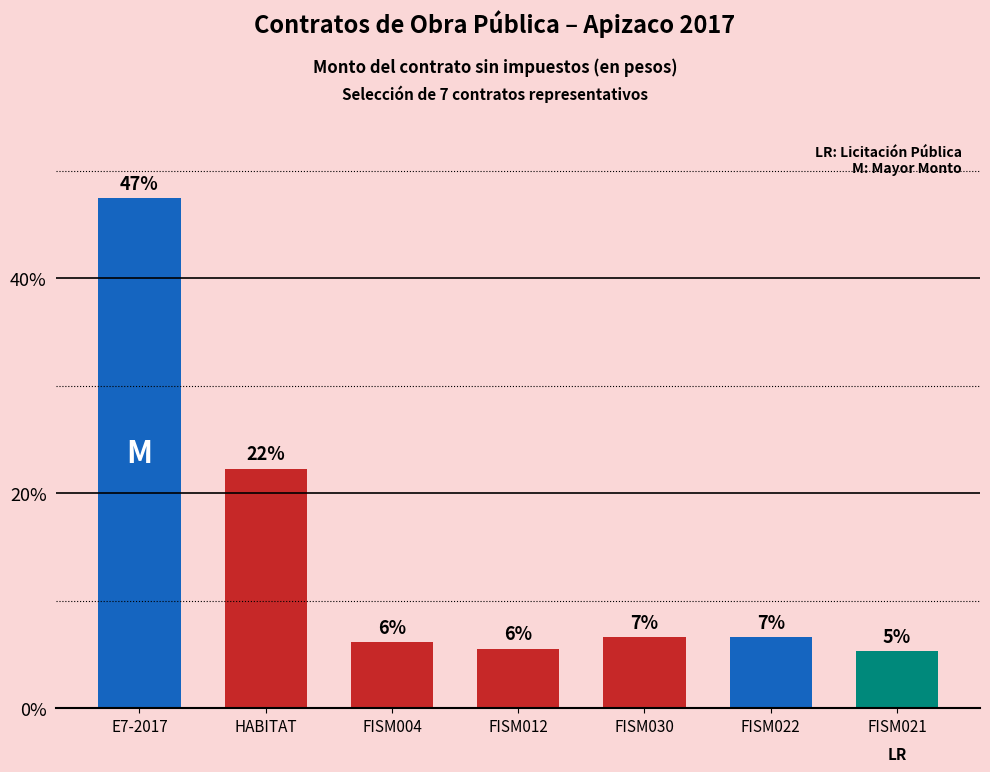

Does the chart contain any negative values?

No